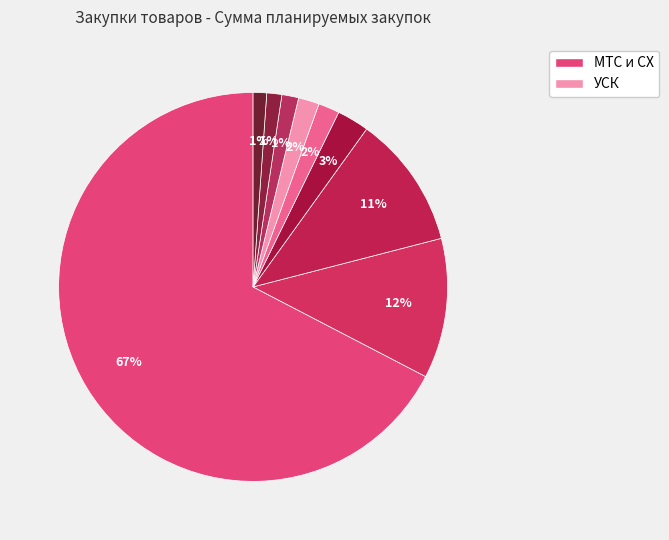

Count the number of slices in the pie.

9